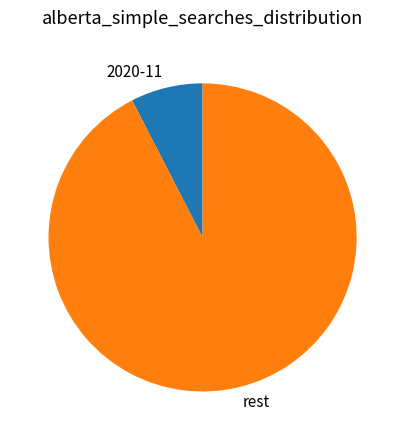

True or false: 2020-11 accounts for 2% of the total.

False